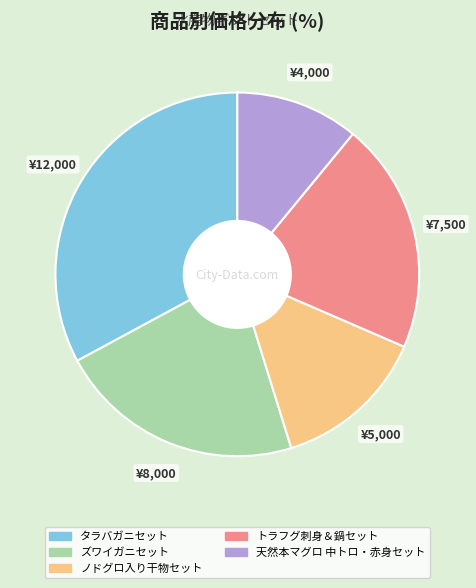

Does ズワイガニセット represent more than half of the total?

No